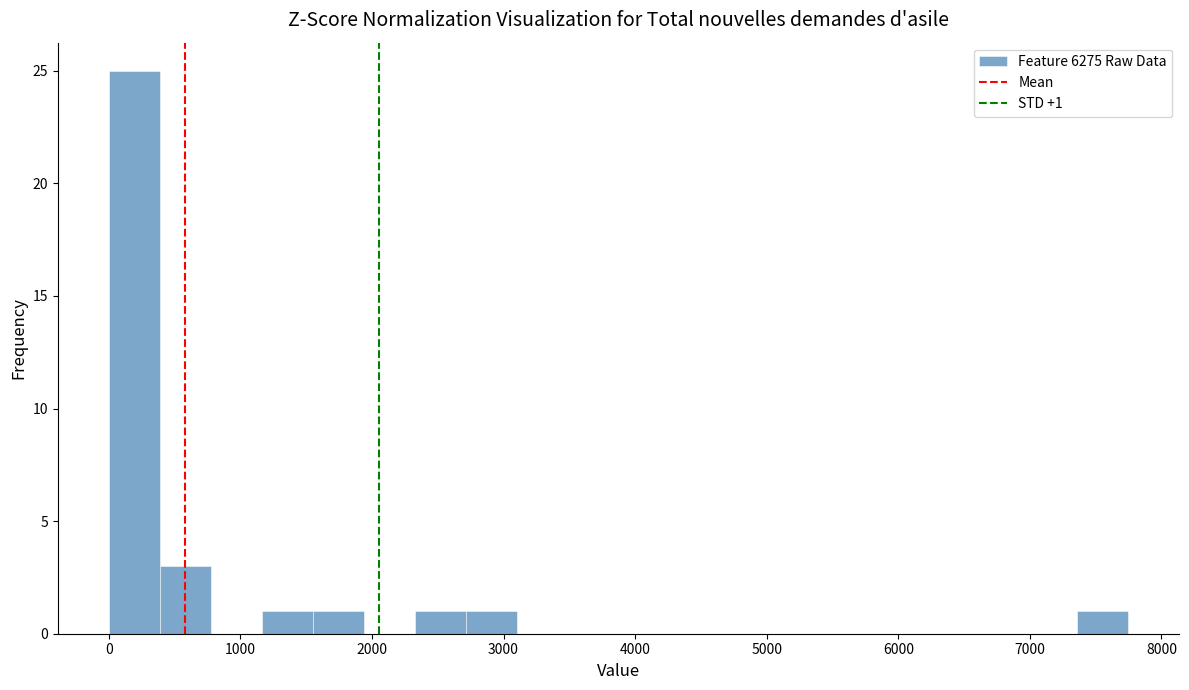

Around what value on the x-axis is the tallest bar? Give the approximate position of its centre, as read against the axis.

200